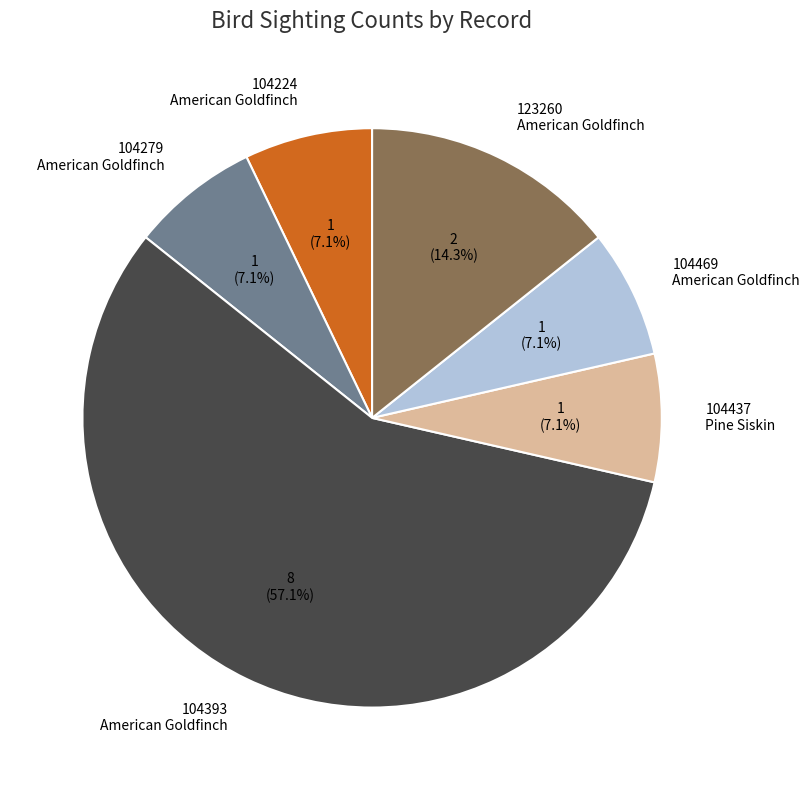

What is the ratio of the value at 104393 American Goldfinch to the value at 104279 American Goldfinch?

8.0